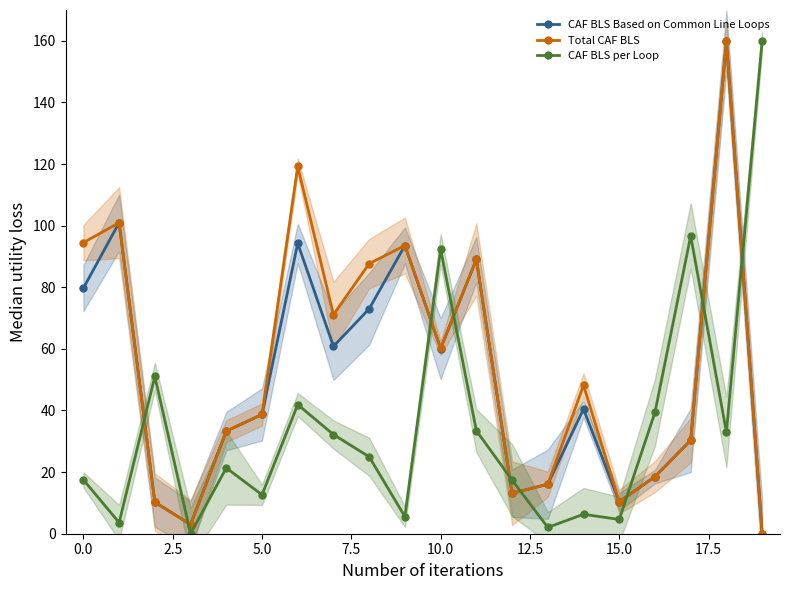

Is it true that Total CAF BLS equals 14.8 at 2.5?

False